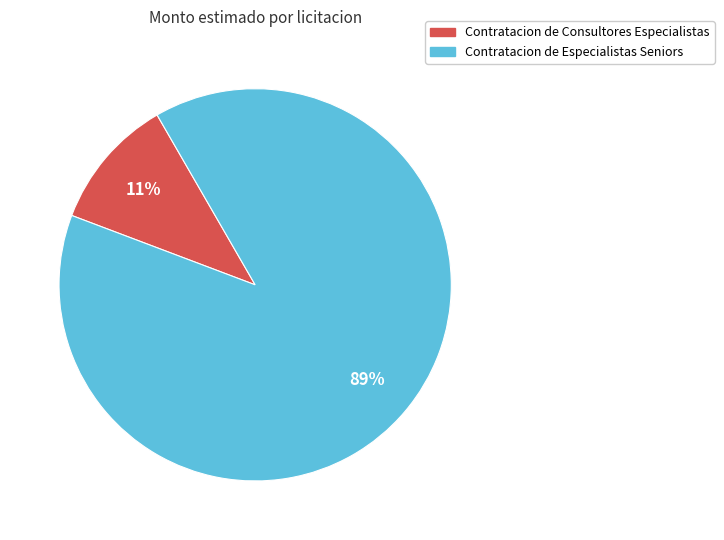

To the nearest percent, what percentage of the pie is Contratacion de Especialistas Seniors?

89%